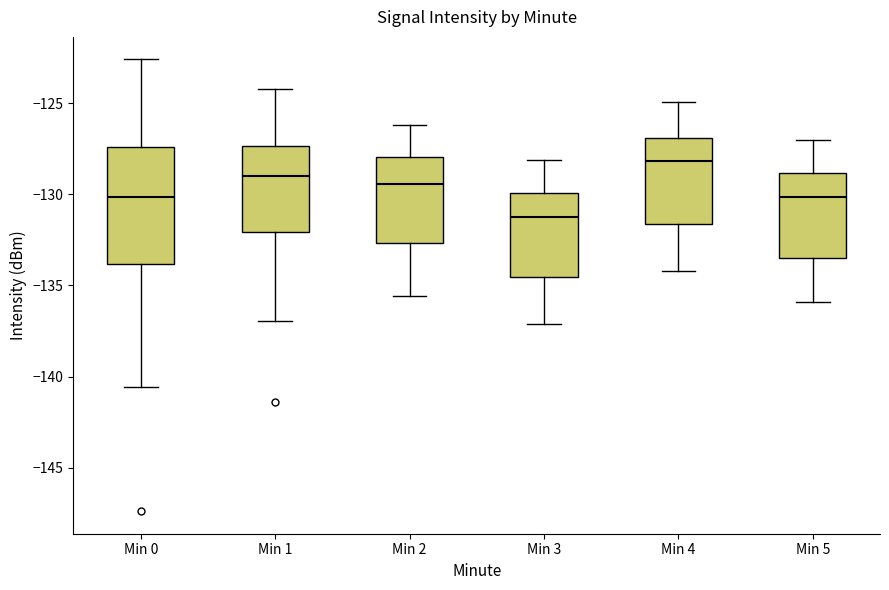

Reading left to right, transcribe this box plot: for each box, give where its median line is, the range the box spans, and where its two whiskers end, as read against the y-axis. The values are not printed on the chart, so give them approximately, as read against the axis.

Min 0: median -130.0, box -134.0 to -127.5, whiskers -140.5 to -122.5
Min 1: median -129.0, box -132.0 to -127.5, whiskers -137.0 to -124.0
Min 2: median -129.5, box -132.5 to -128.0, whiskers -135.5 to -126.0
Min 3: median -131.0, box -134.5 to -130.0, whiskers -137.0 to -128.0
Min 4: median -128.0, box -131.5 to -127.0, whiskers -134.0 to -125.0
Min 5: median -130.0, box -133.5 to -129.0, whiskers -136.0 to -127.0